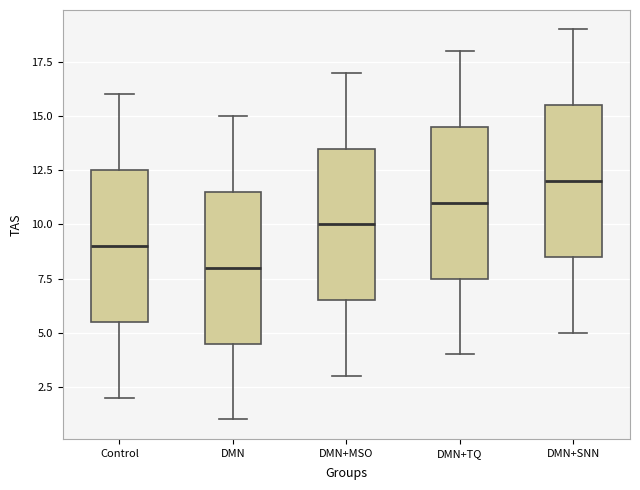

Reading left to right, transcribe this box plot: for each box, give where its median line is, the range the box spans, and where its two whiskers end, as read against the y-axis. The values are not printed on the chart, so give them approximately, as read against the axis.

Control: median 9.0, box 5.5 to 12.5, whiskers 2.0 to 16.0
DMN: median 8.0, box 4.5 to 11.5, whiskers 1.0 to 15.0
DMN+MSO: median 10.0, box 6.5 to 13.5, whiskers 3.0 to 17.0
DMN+TQ: median 11.0, box 7.5 to 14.5, whiskers 4.0 to 18.0
DMN+SNN: median 12.0, box 8.5 to 15.5, whiskers 5.0 to 19.0